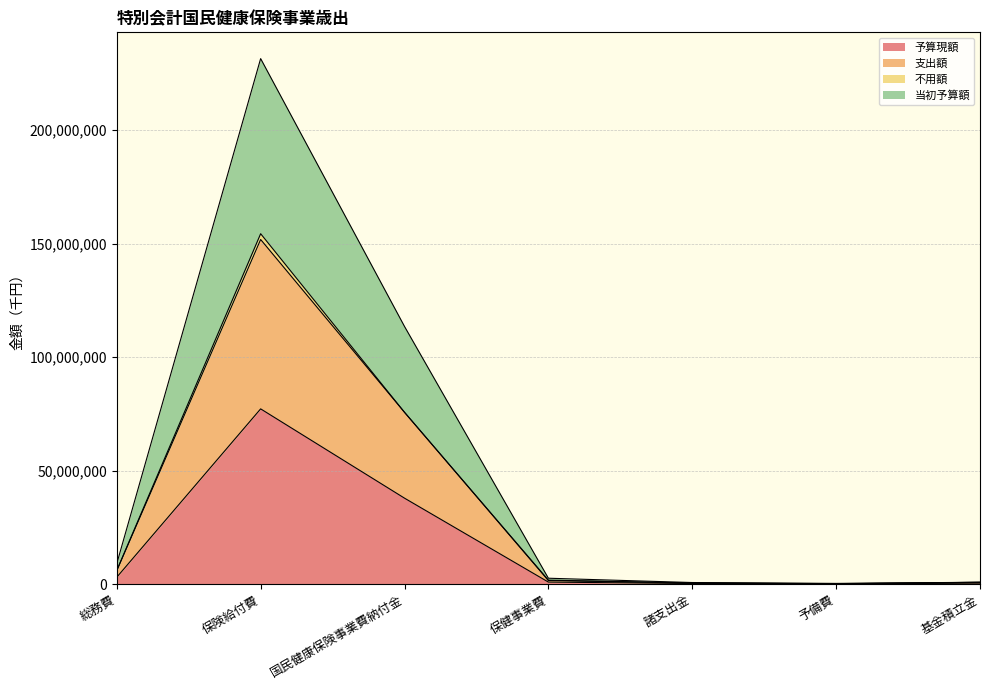

Where is 支出額 nearest to the value 75929937?

国民健康保険事業費納付金